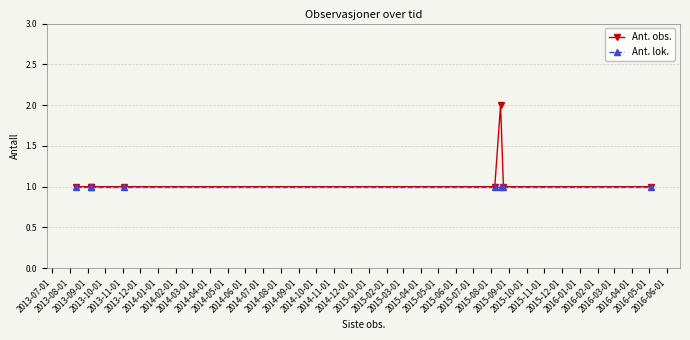

Rank the series by their average value, from lowest to highest.

Ant. lok., Ant. obs.